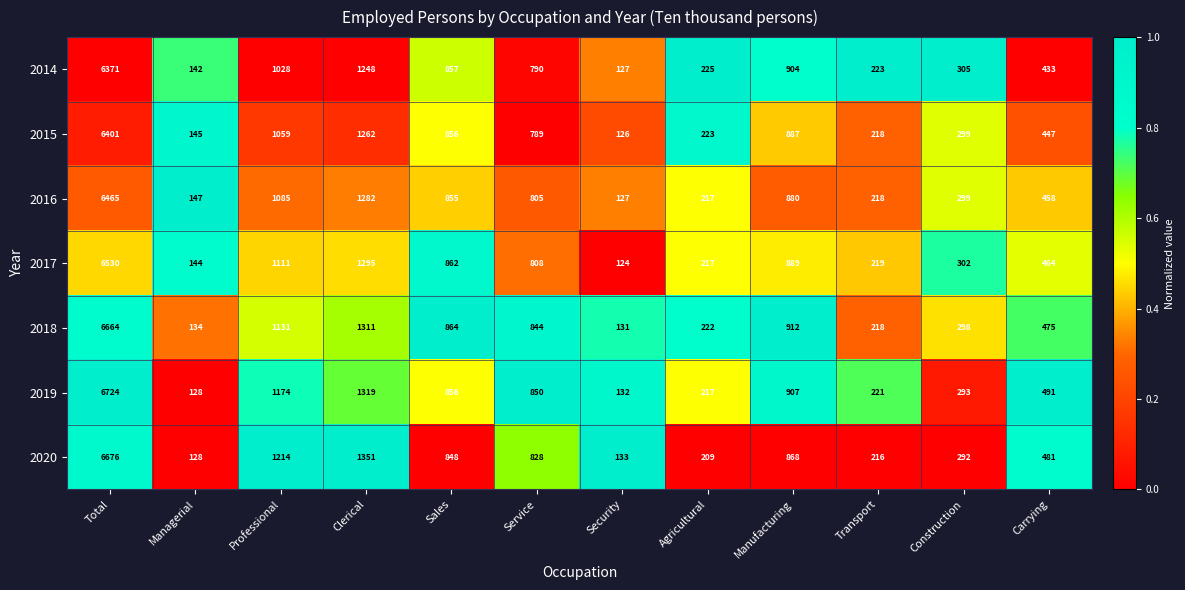

Rank the series by their maximum value, from lowest to highest.

2014, 2015, 2016, 2017, 2018, 2020, 2019